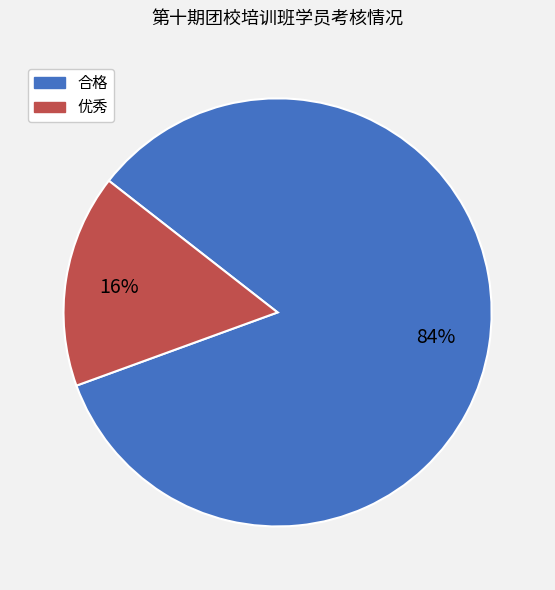

Does any single category account for the majority?

Yes